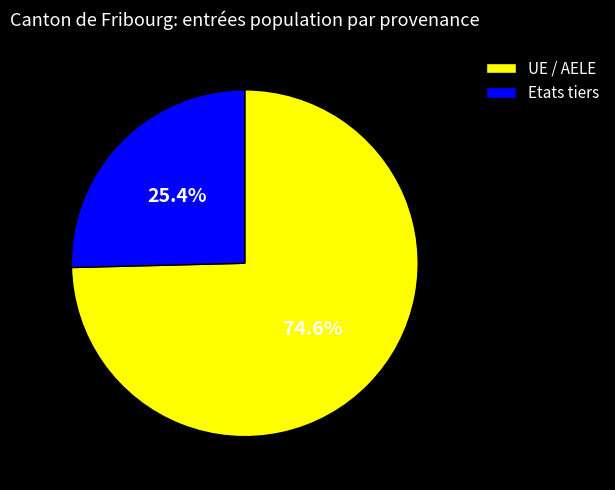

Combined, what portion of the pie is UE / AELE and Etats tiers?

100.0%